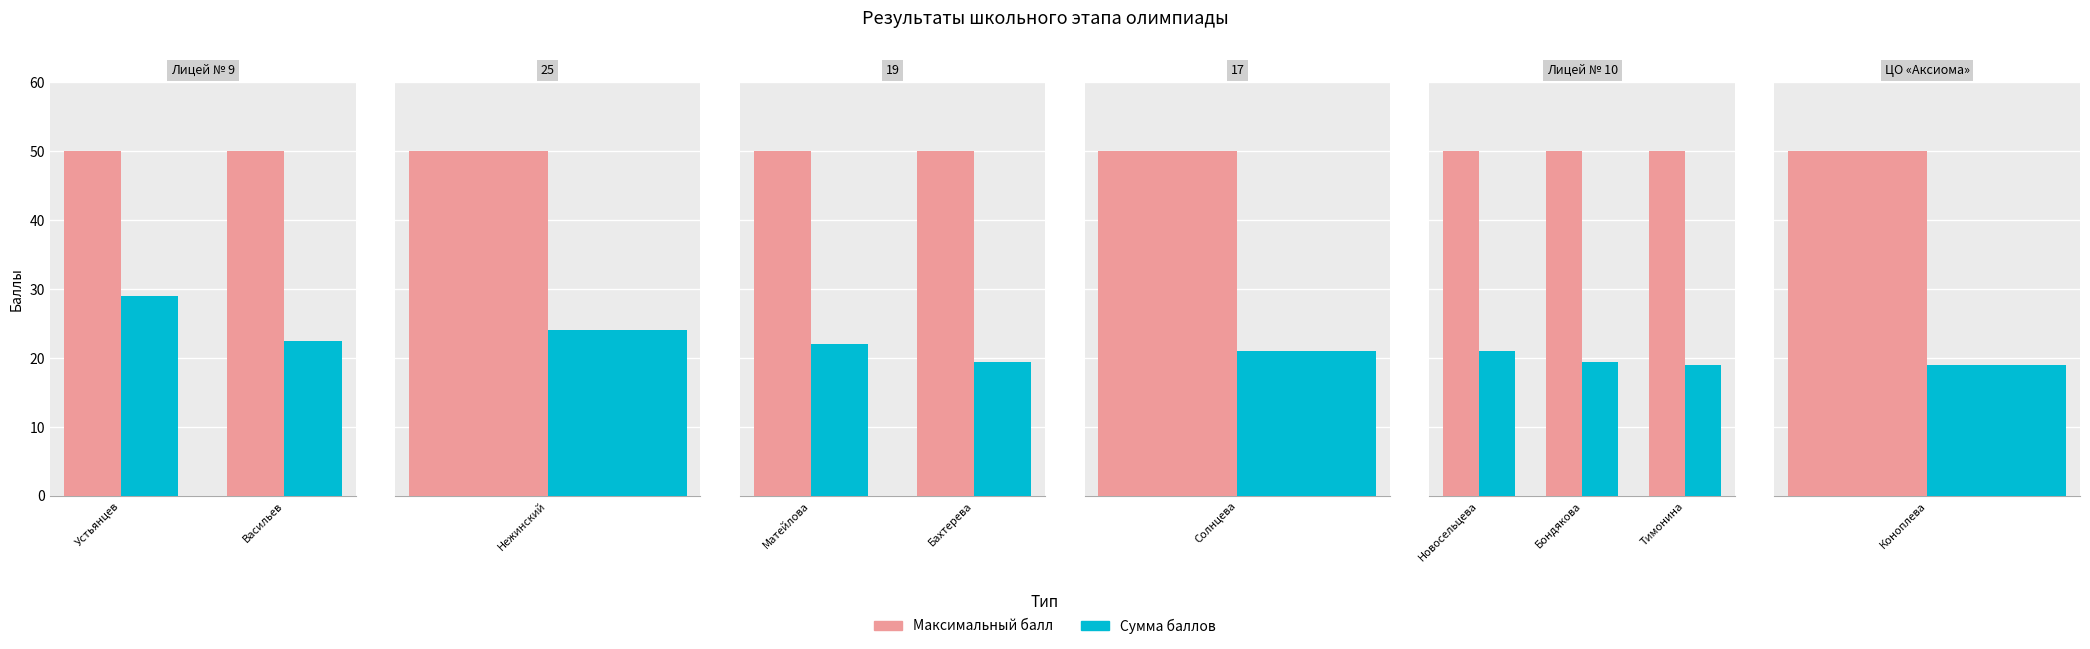

The Максимальный балл series shows 50.0 at Васильев. True or false?

True